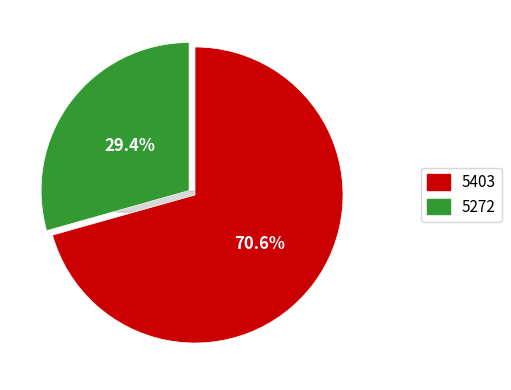

How many slices are in this pie chart?

2